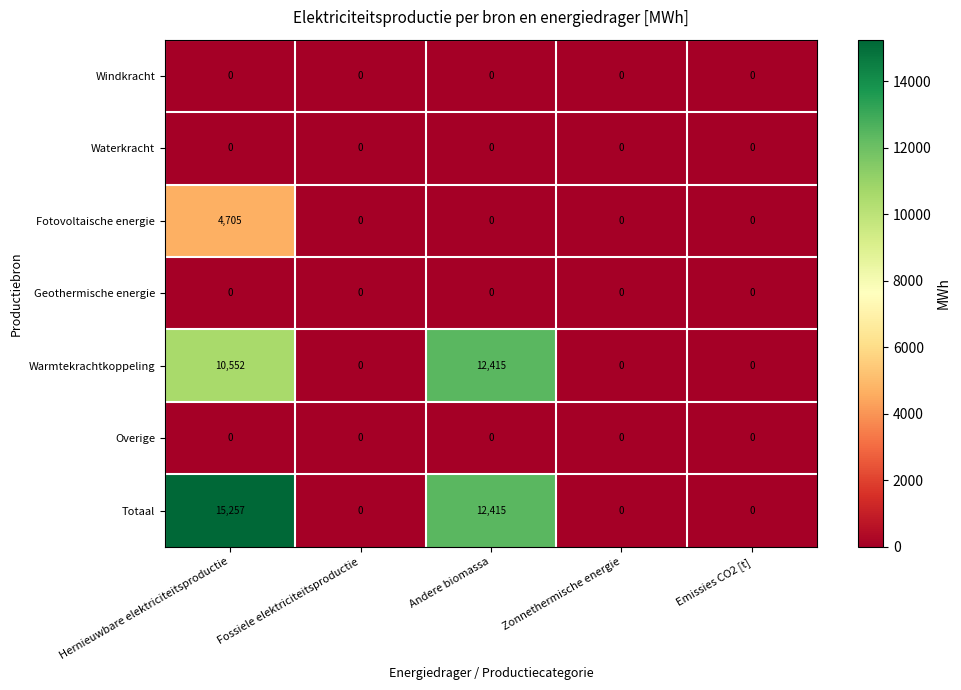

Which series has the largest range (max minus min)?

Totaal